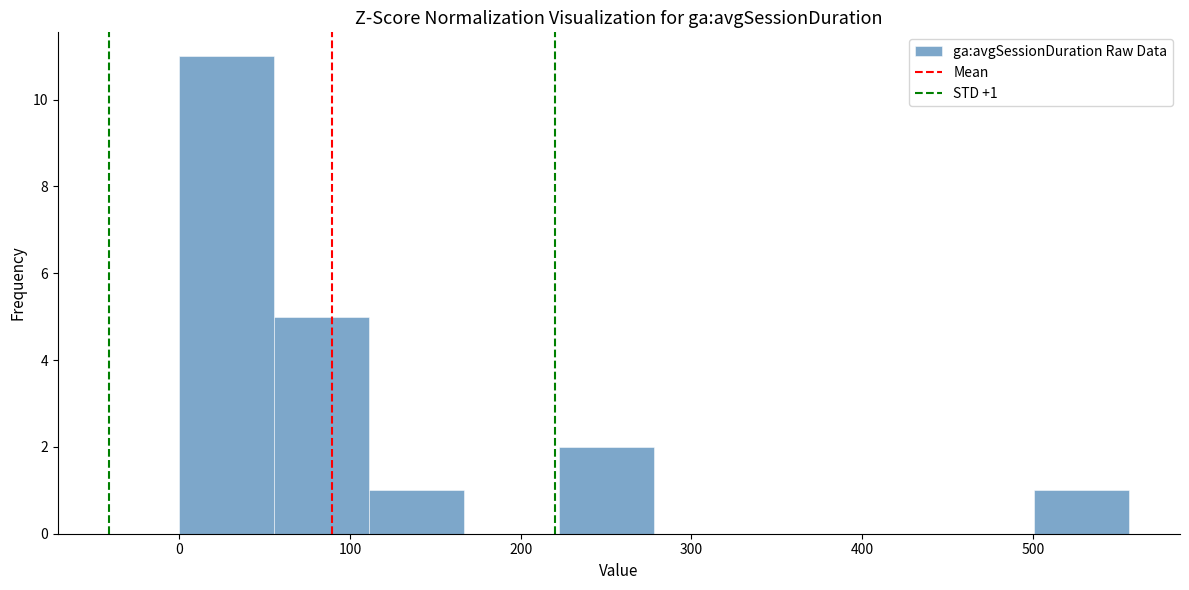

Which range on the x-axis has the tallest bar?

0 to 60